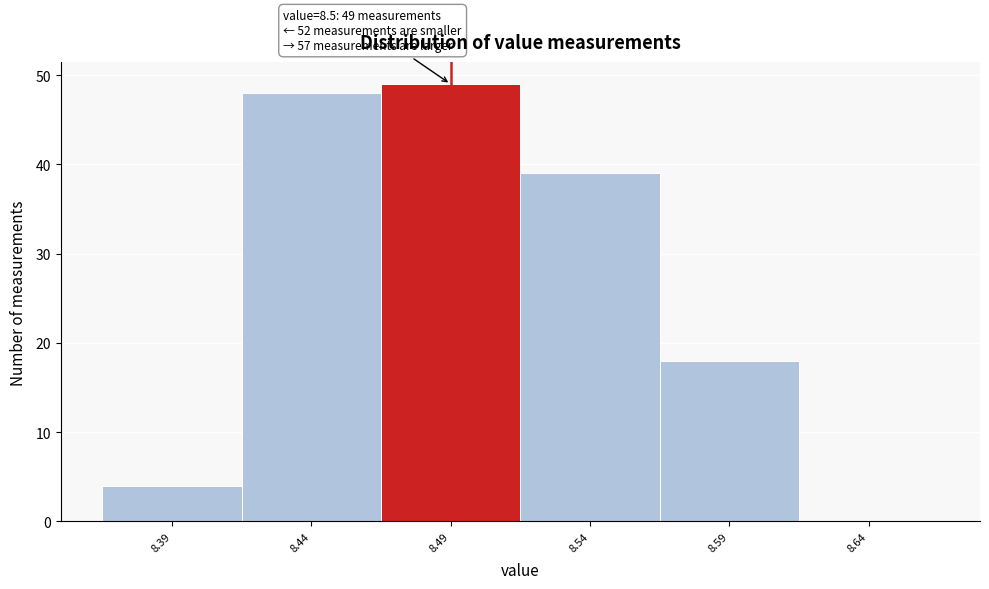

Over which range of the x-axis is the bar tallest?

8.465 to 8.515